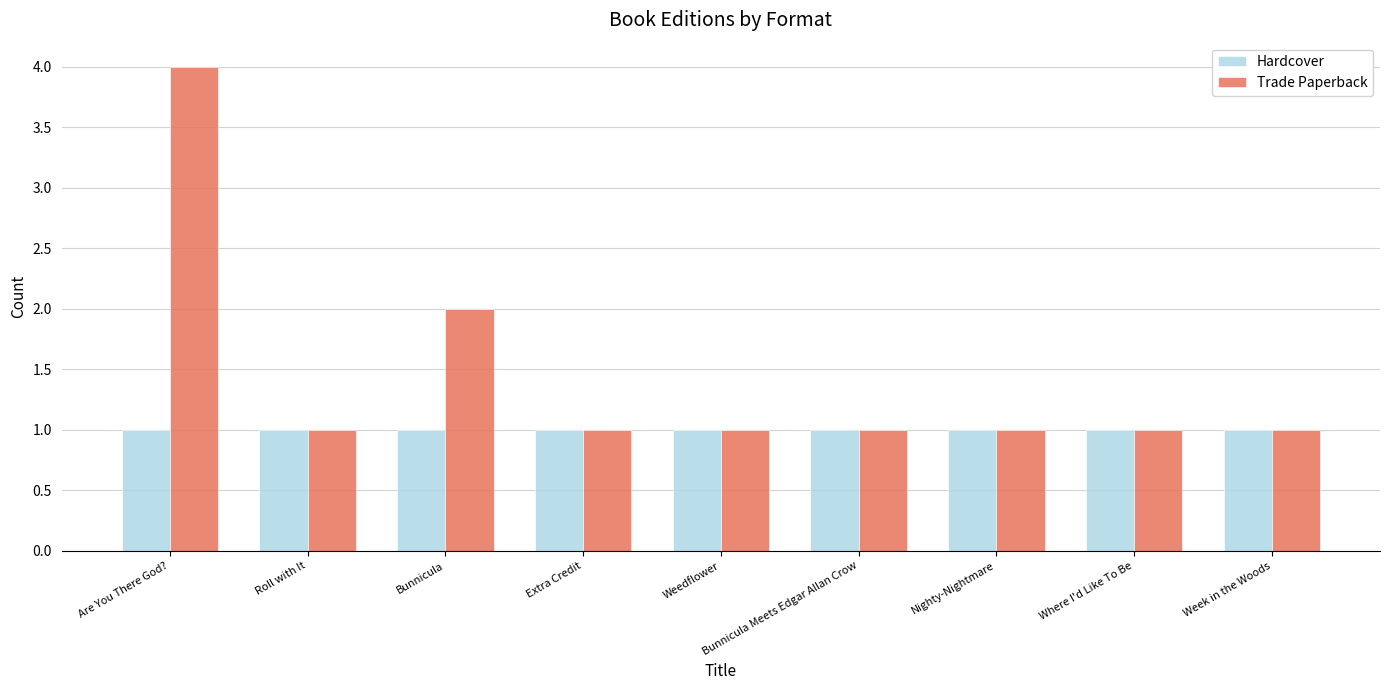

Reading left to right, list all the values displayed in this chart.

Hardcover: 1	1	1	1	1	1	1	1	1
Trade Paperback: 4	1	2	1	1	1	1	1	1